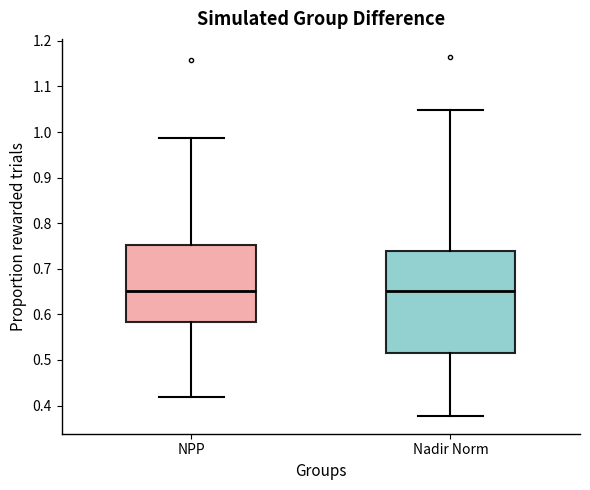

Reading left to right, transcribe this box plot: for each box, give where its median line is, the range the box spans, and where its two whiskers end, as read against the y-axis. The values are not printed on the chart, so give them approximately, as read against the axis.

NPP: median 0.65, box 0.58 to 0.75, whiskers 0.42 to 0.99
Nadir Norm: median 0.65, box 0.52 to 0.74, whiskers 0.38 to 1.05